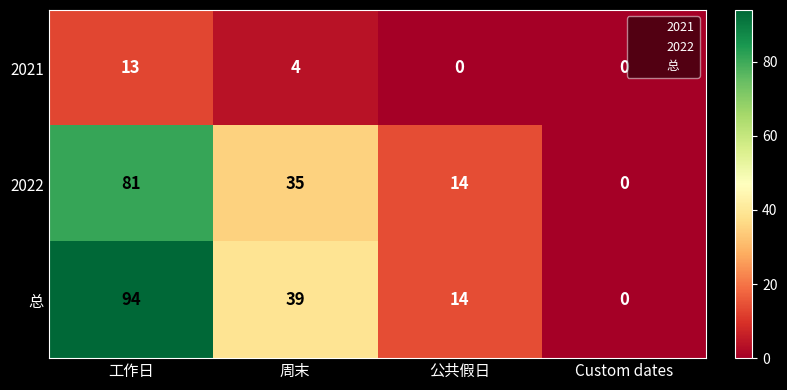

Is it true that 2021 equals 0 at 公共假日?

True